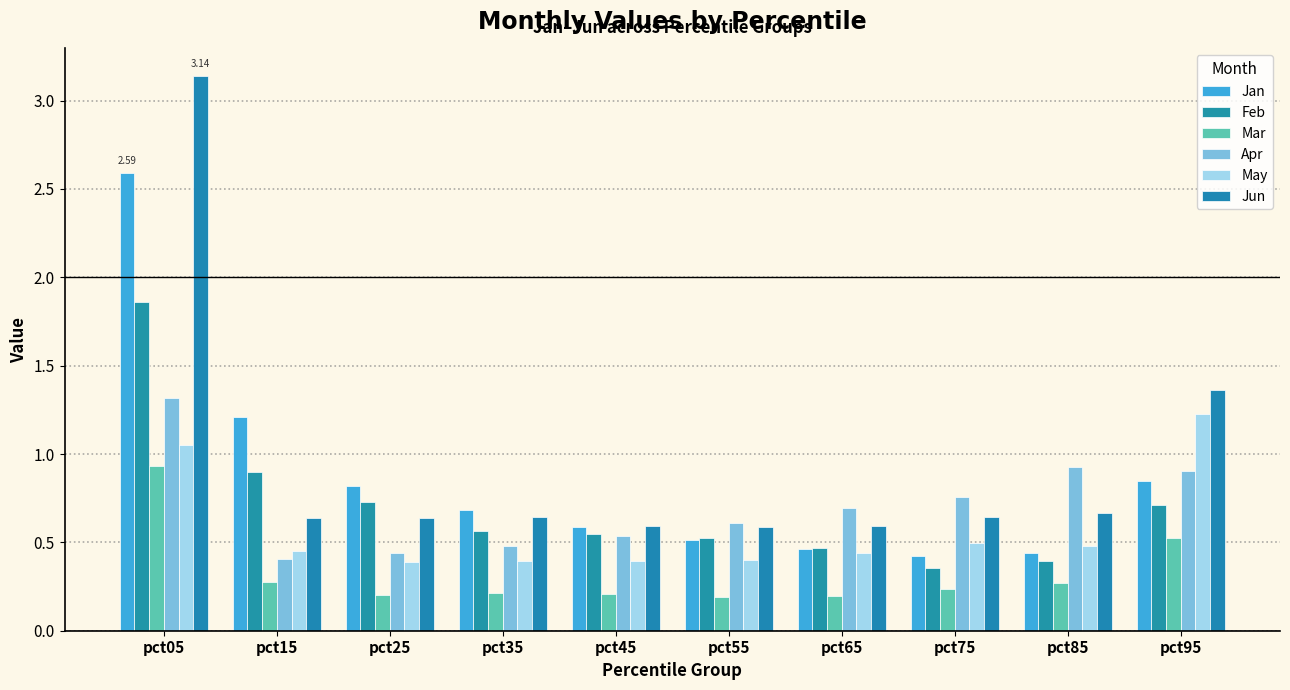

The value of Feb at pct35 is 0.6. True or false?

True